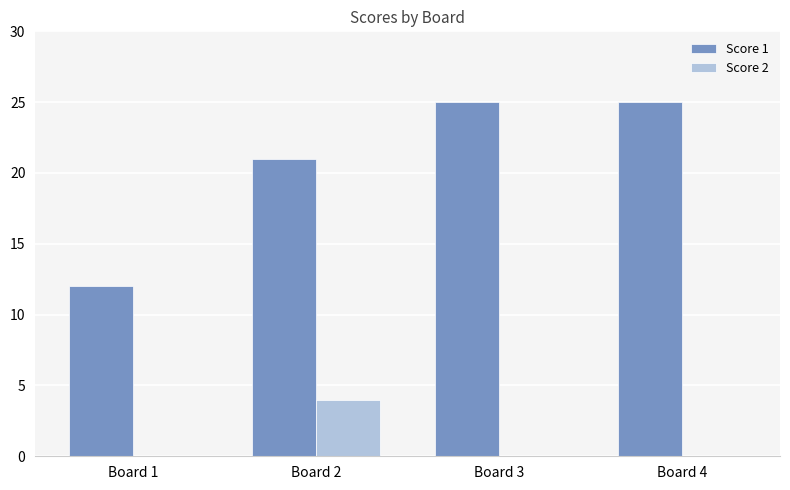

Reading left to right, list all the values displayed in this chart.

Score 1: Board 1=12	Board 2=21	Board 3=25	Board 4=25
Score 2: Board 1=0	Board 2=4	Board 3=0	Board 4=0